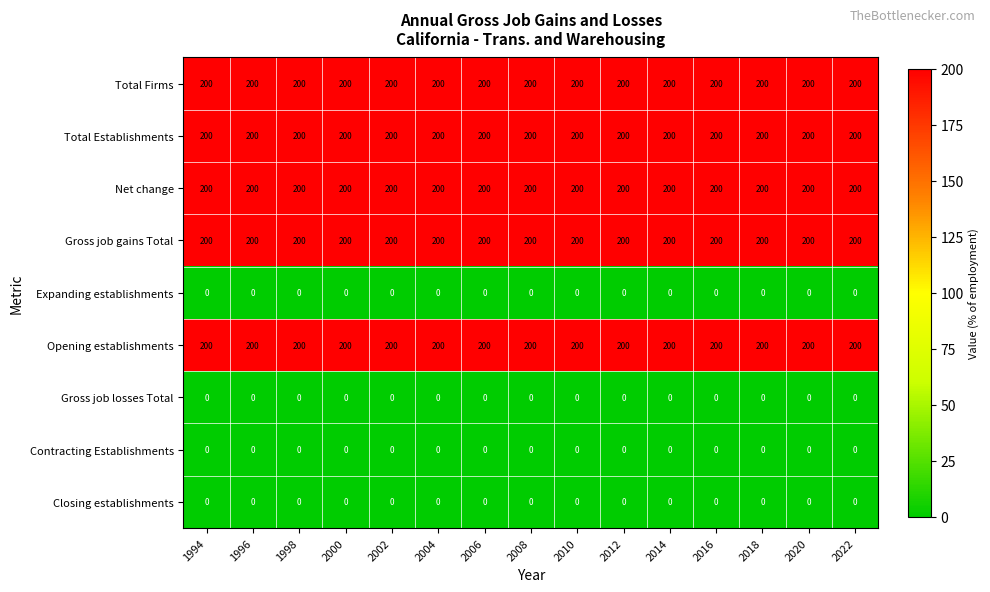

What is the difference between the highest and lowest values at 1994?

200